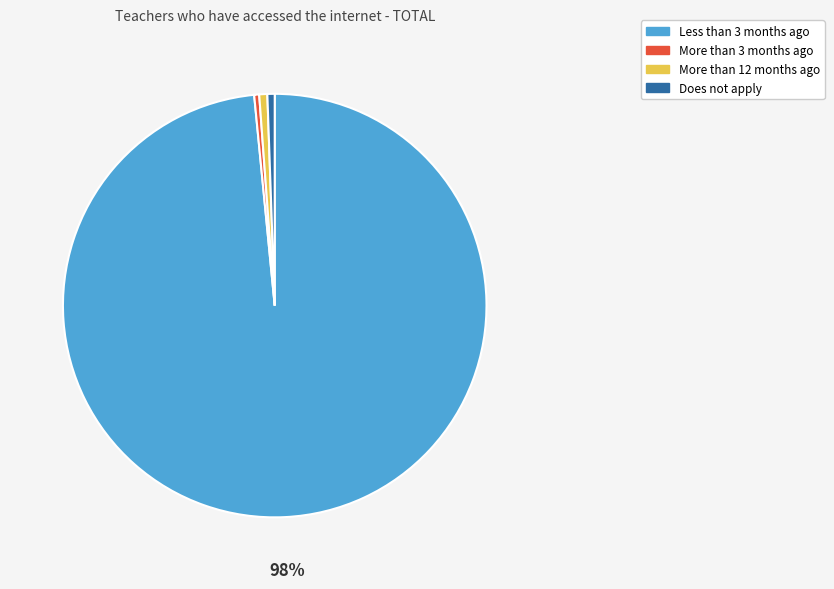

To the nearest percent, what is the average slice percentage?

25%